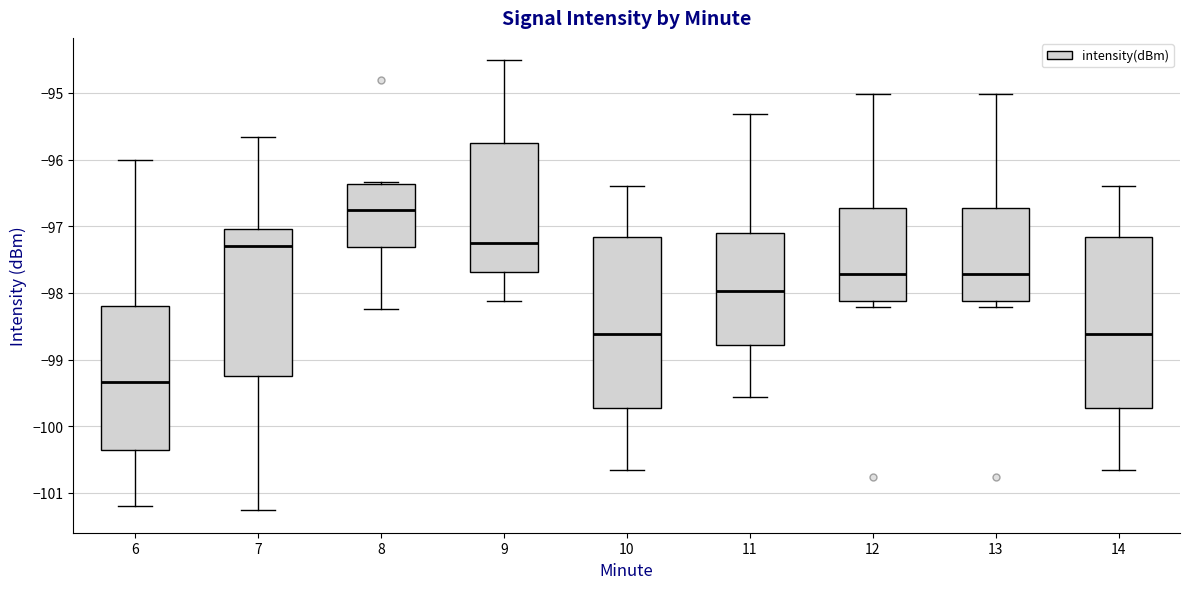

Reading left to right, transcribe this box plot: for each box, give where its median line is, the range the box spans, and where its two whiskers end, as read against the y-axis. The values are not printed on the chart, so give them approximately, as read against the axis.

6: median -99.3, box -100.4 to -98.2, whiskers -101.2 to -96.0
7: median -97.3, box -99.3 to -97.0, whiskers -101.3 to -95.7
8: median -96.8, box -97.3 to -96.4, whiskers -98.2 to -96.3
9: median -97.3, box -97.7 to -95.7, whiskers -98.1 to -94.5
10: median -98.6, box -99.7 to -97.2, whiskers -100.7 to -96.4
11: median -98.0, box -98.8 to -97.1, whiskers -99.6 to -95.3
12: median -97.7, box -98.1 to -96.7, whiskers -98.2 to -95.0
13: median -97.7, box -98.1 to -96.7, whiskers -98.2 to -95.0
14: median -98.6, box -99.7 to -97.2, whiskers -100.7 to -96.4